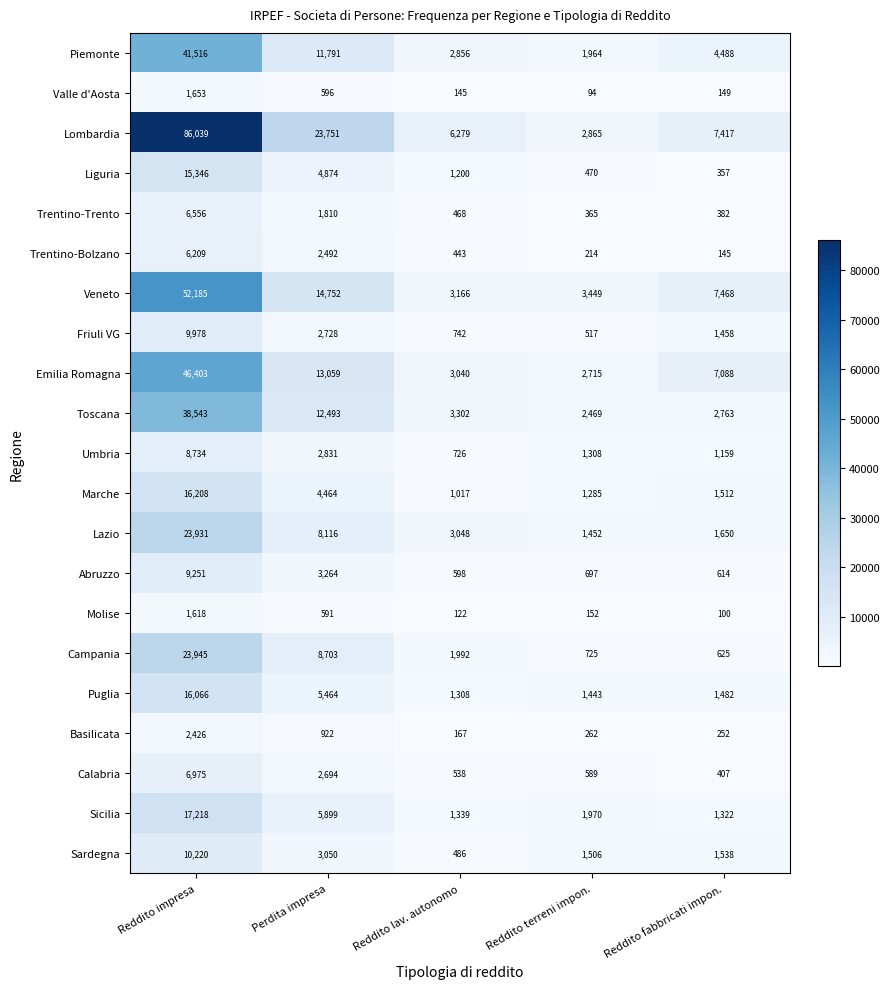

At Reddito terreni impon., list the series in order from smallest to largest.

Valle d'Aosta, Molise, Trentino-Bolzano, Basilicata, Trentino-Trento, Liguria, Friuli VG, Calabria, Abruzzo, Campania, Marche, Umbria, Puglia, Lazio, Sardegna, Piemonte, Sicilia, Toscana, Emilia Romagna, Lombardia, Veneto